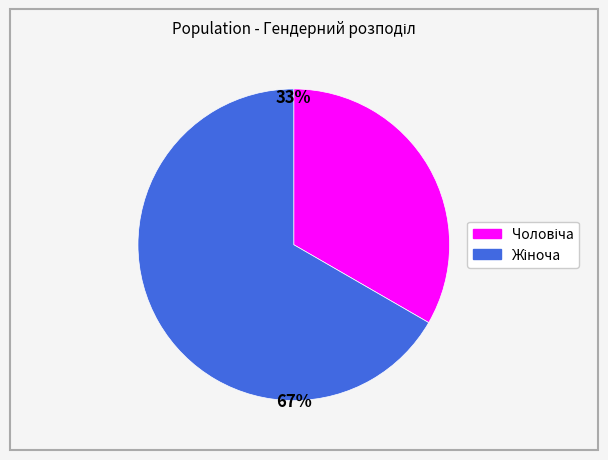

Is there a majority slice in this chart?

Yes